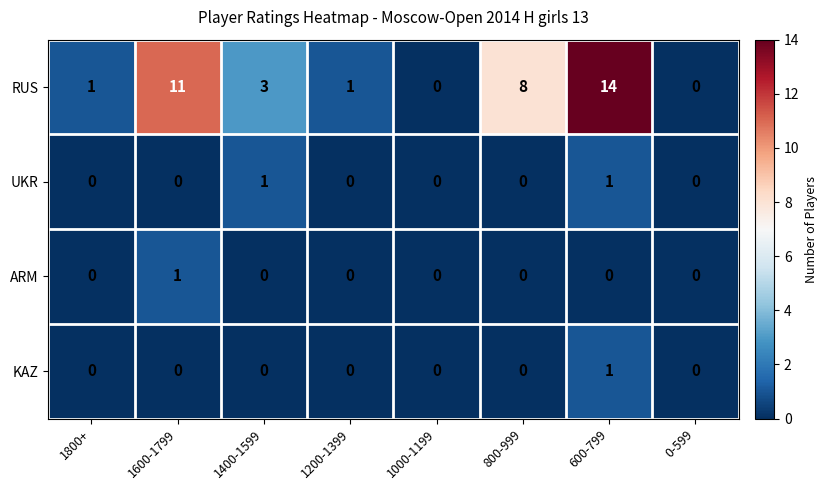

The value of ARM at 1200-1399 is 0. True or false?

True